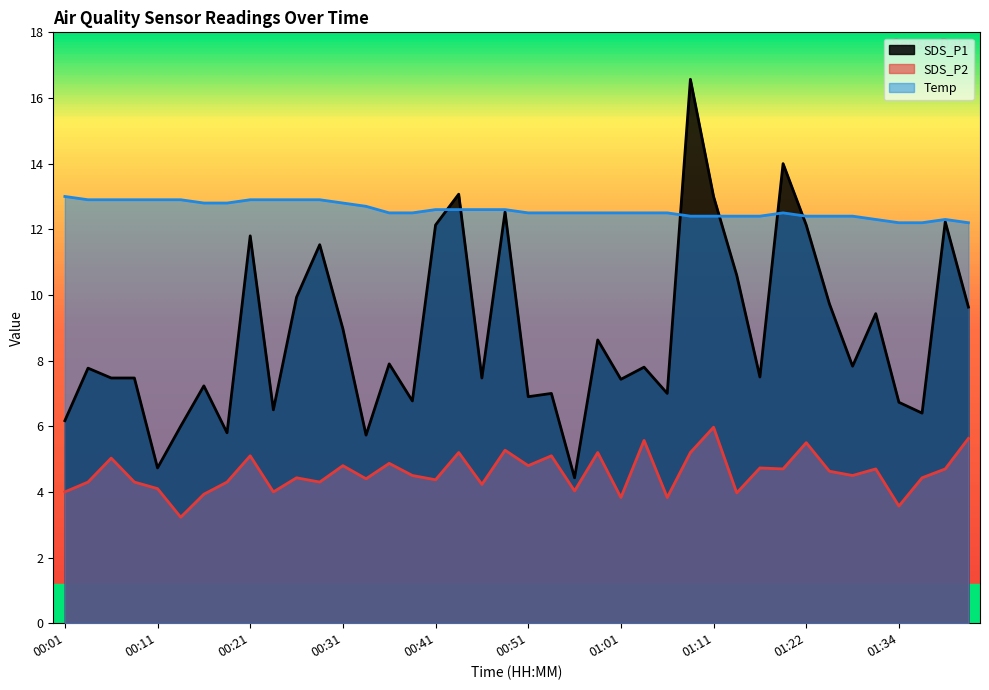

Which series has the widest spread of values?

SDS_P1